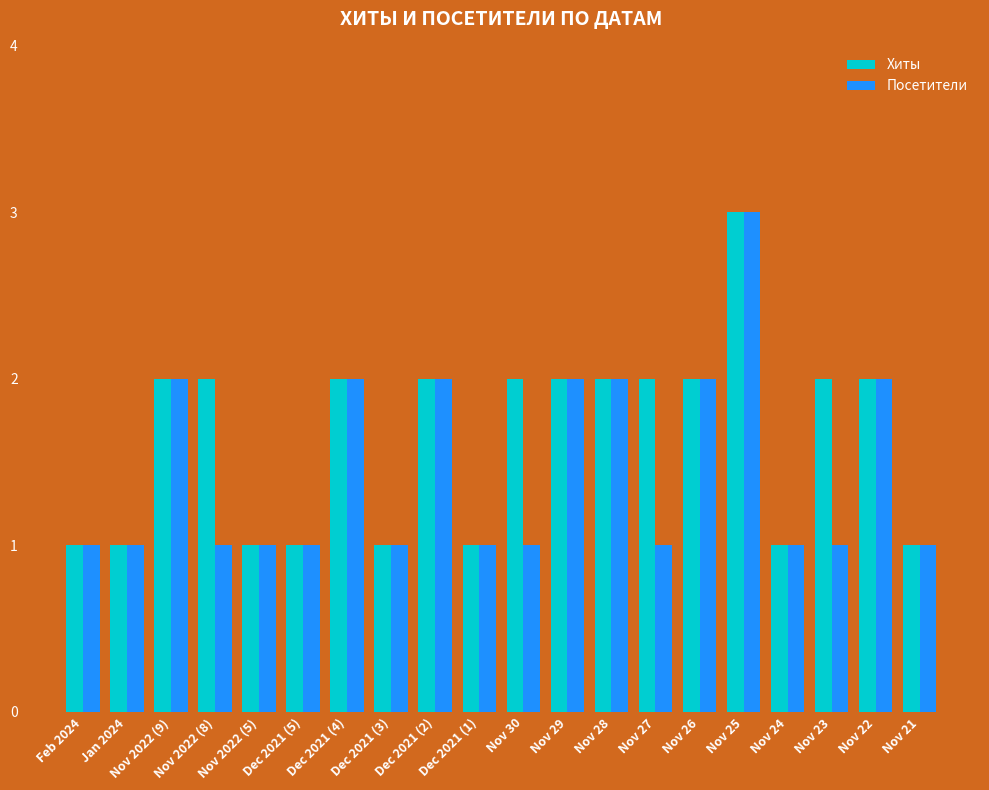

What is the smallest value displayed?

1